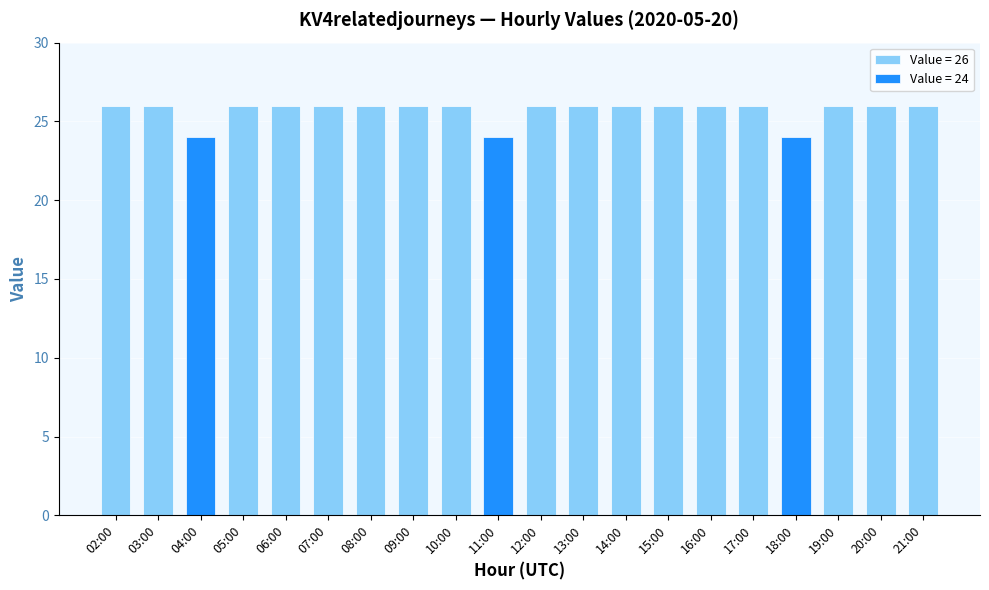

What is the sum of the values at 19:00 and 17:00?

52